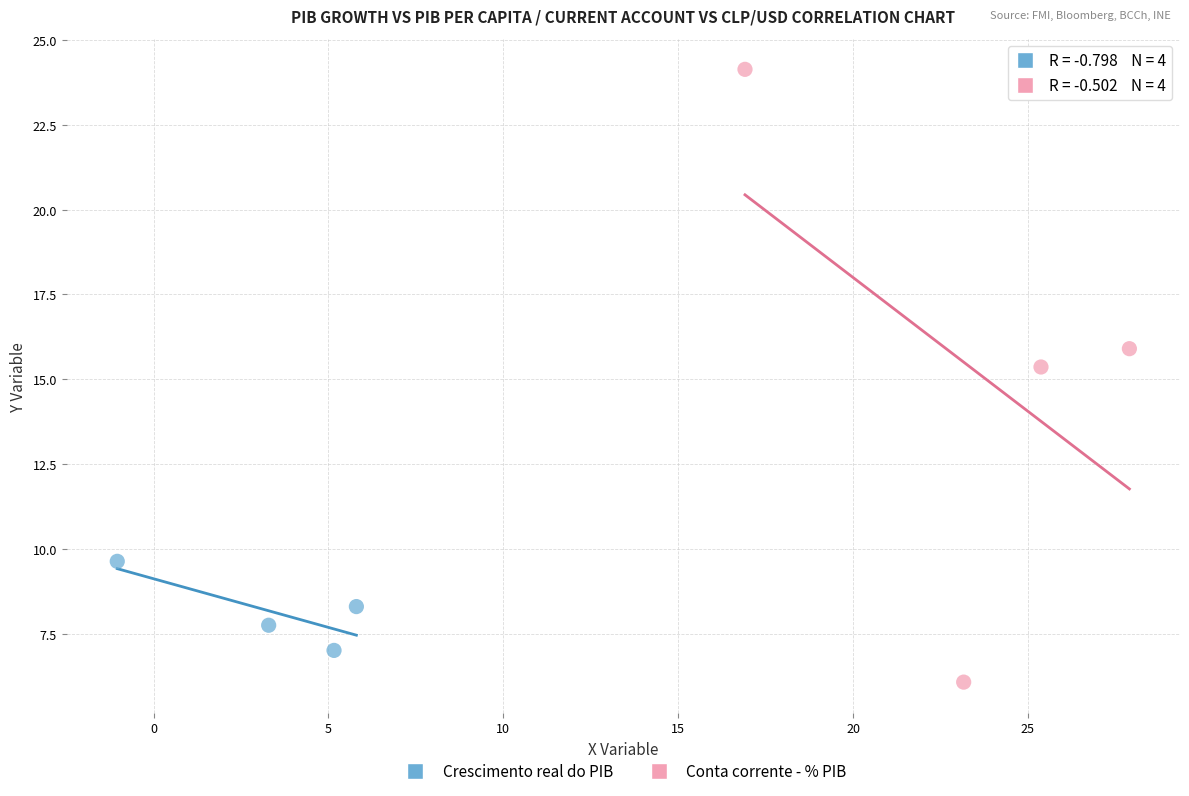

Which series has the widest spread of Y values?

Conta corrente - % PIB